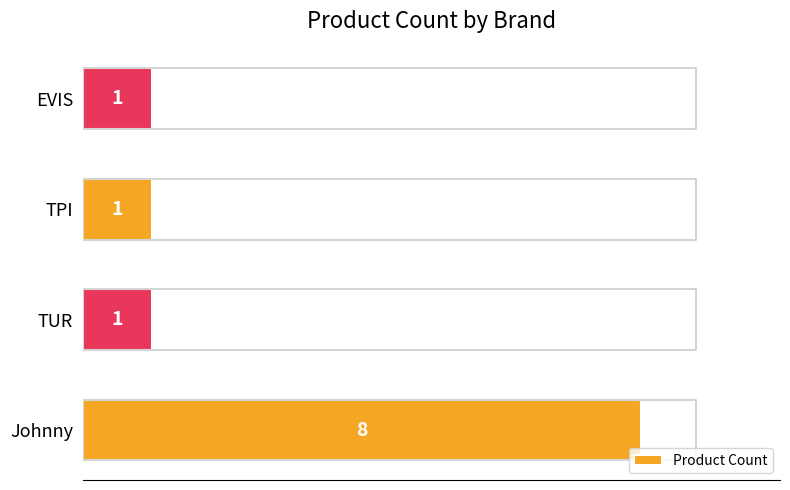

True or false: the data shows 14 at Johnny.

False